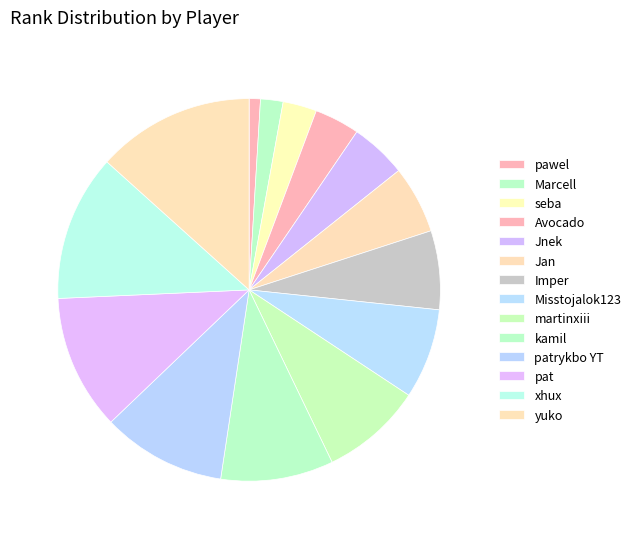

Is there any slice that represents more than half of the pie?

No